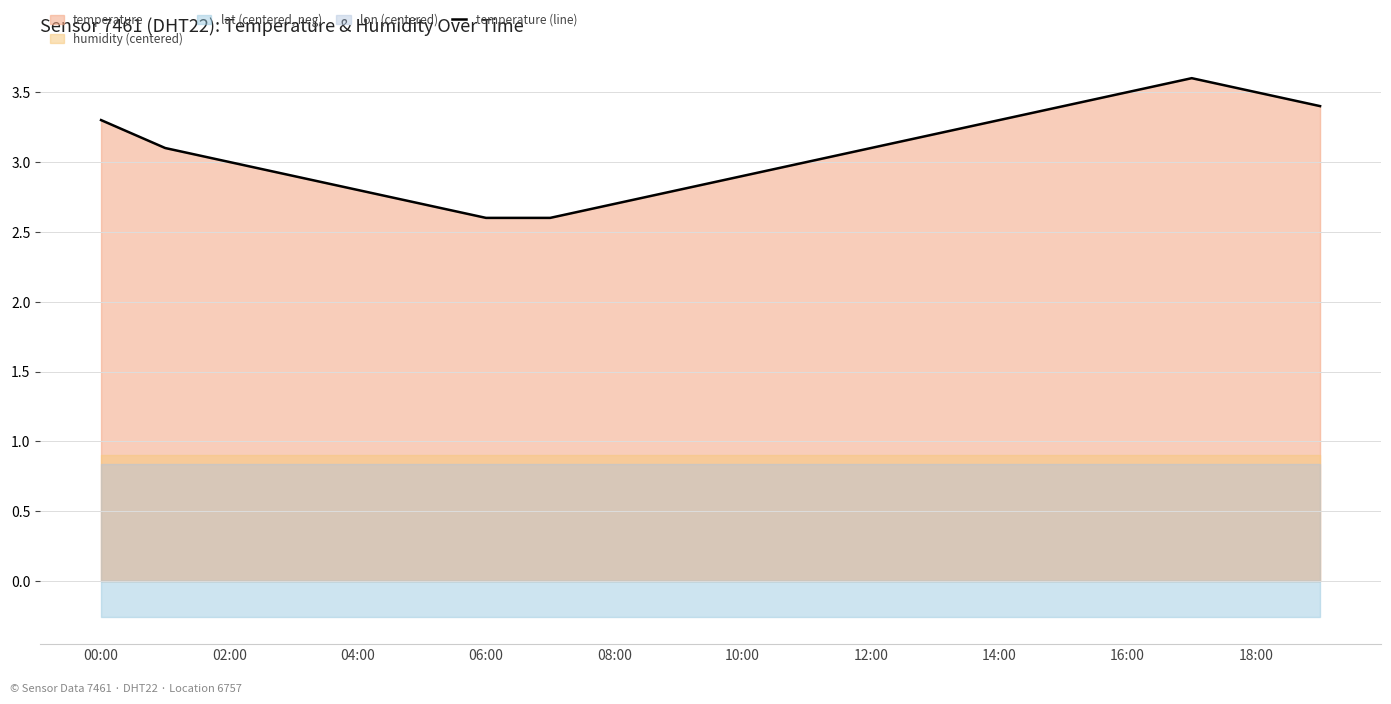

True or false: temperature (line) has a value of 2.9 at 10:00.

True